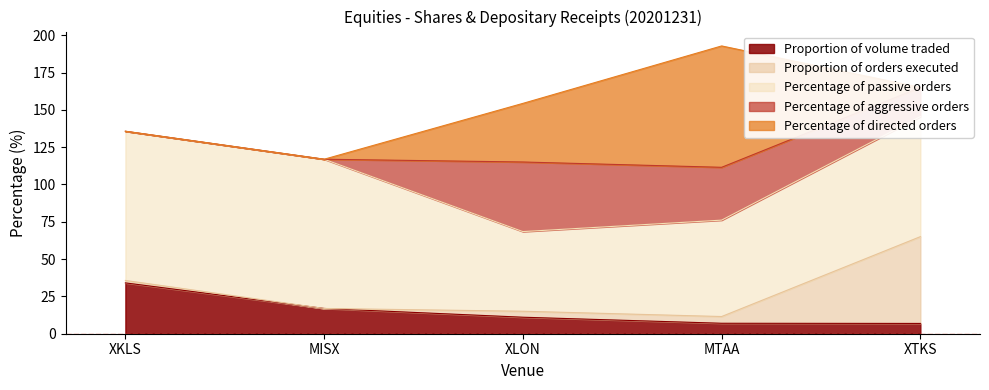

What is the sum of all Percentage of passive orders values?

398.4